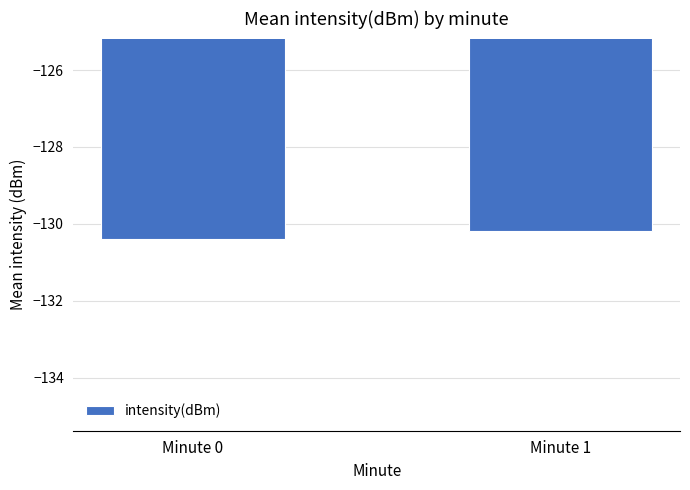

The value at Minute 0 is -130.4. True or false?

True